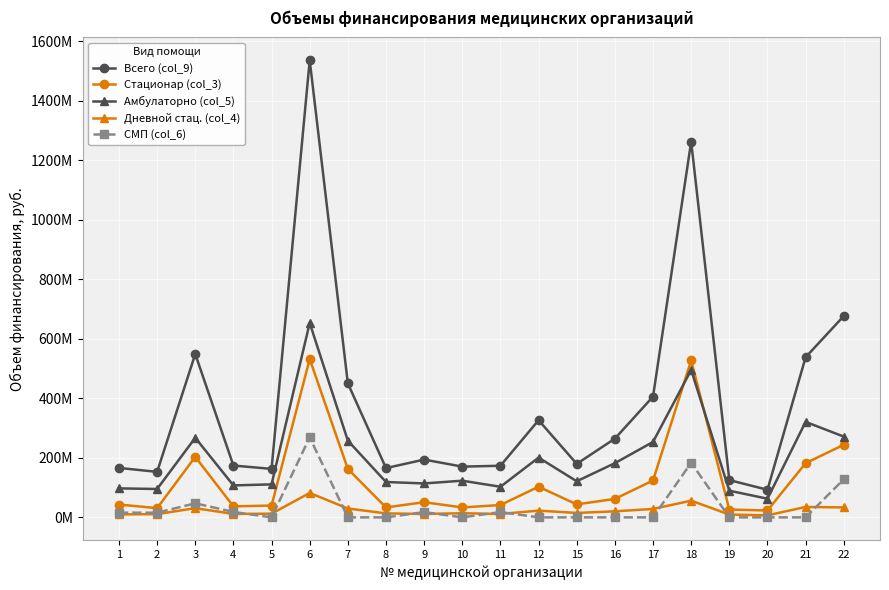

Does the chart have visible grid lines?

Yes